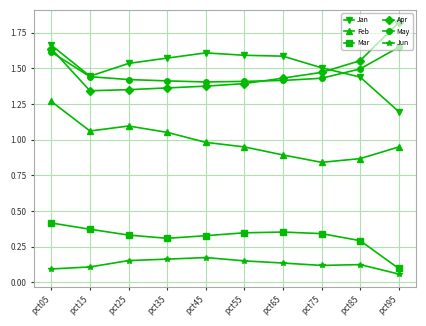

Does the chart display data point markers on the line(s)?

Yes